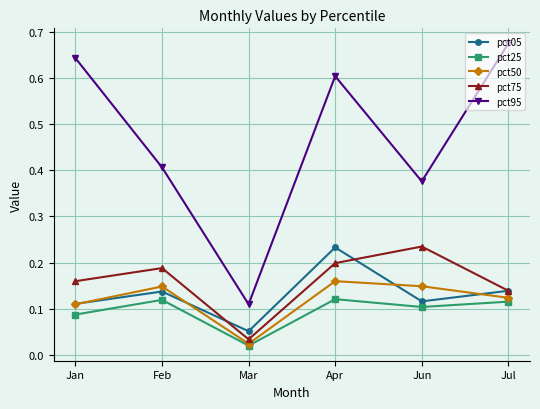

Where is pct75 nearest to the value 0?

Mar